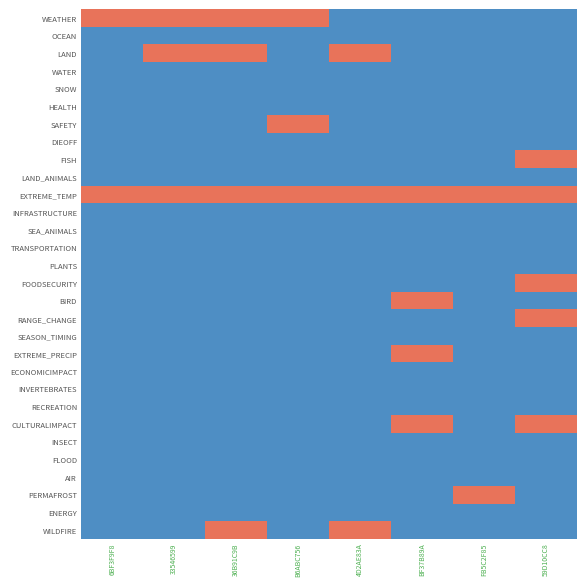

Which series changed the most between 6BF3F9F8 and BF37B89A?

WEATHER